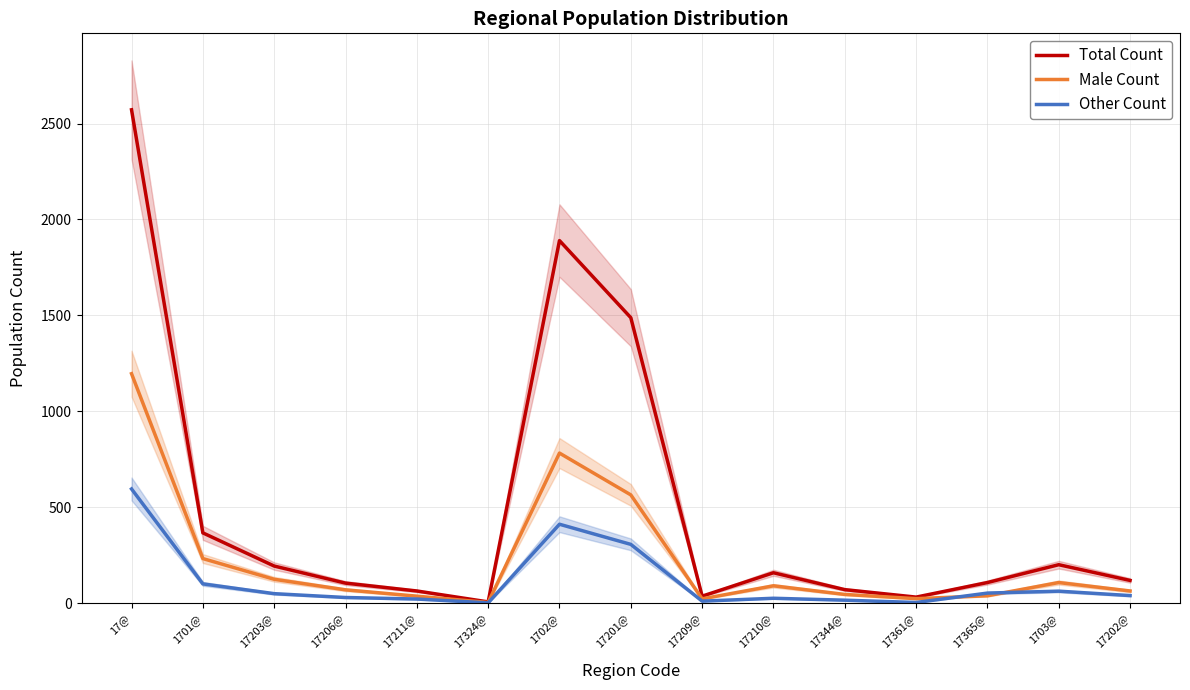

Which category has the highest value in the Total Count series?

17@